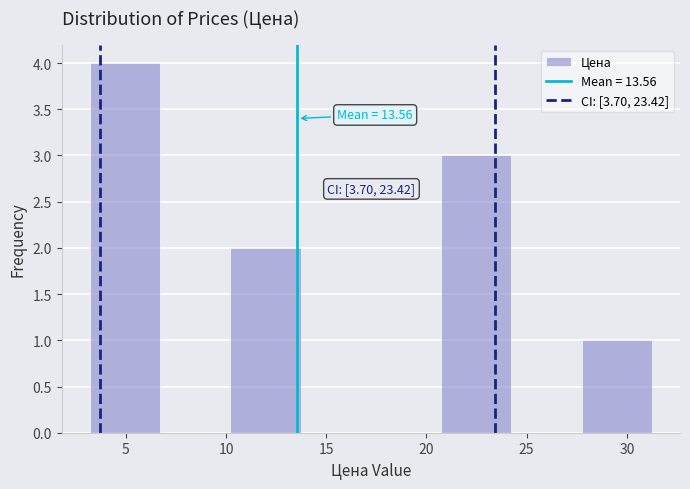

Over which range of the x-axis is the bar tallest?

3.0 to 6.5